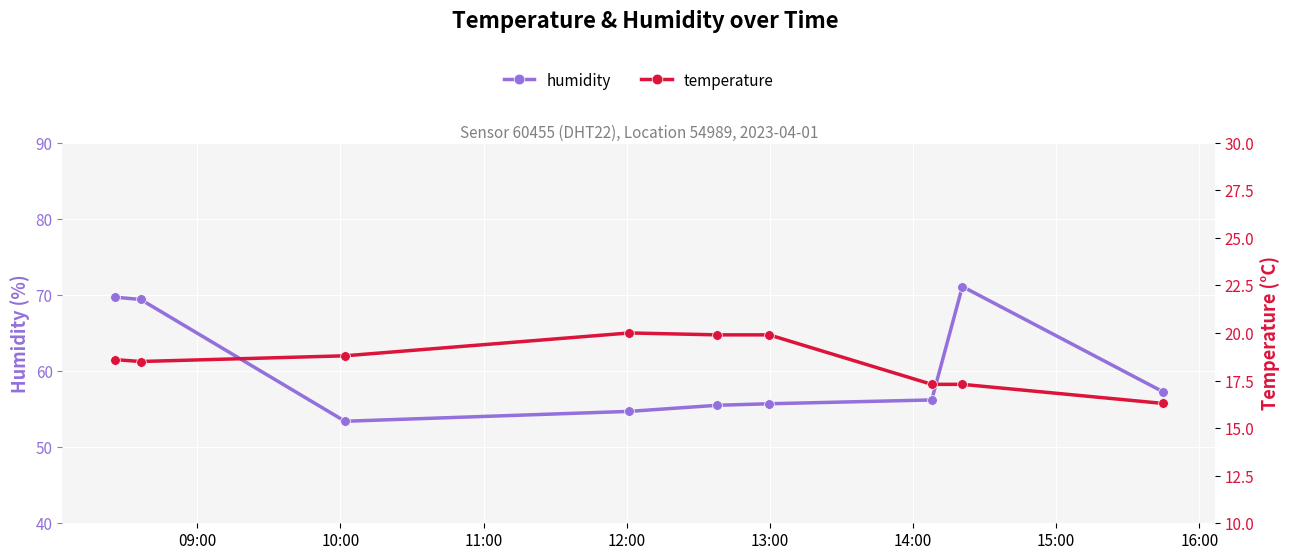

What is the value of the humidity point at the 5th from the left?

55.5